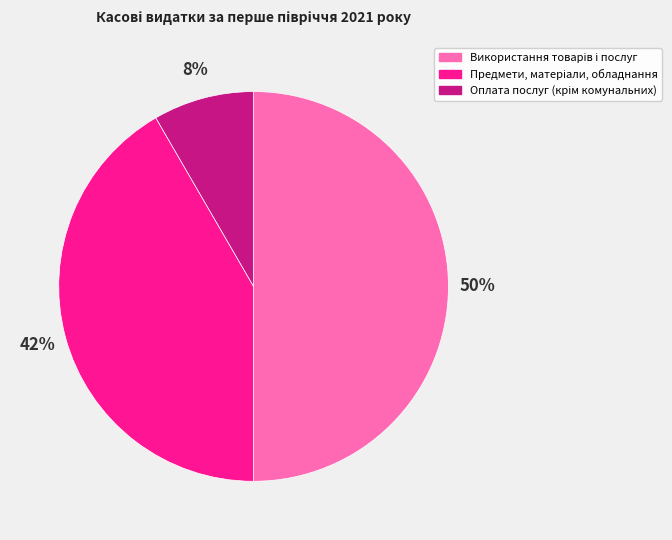

To the nearest percent, what is the difference between the largest and smallest slice percentages?

42%